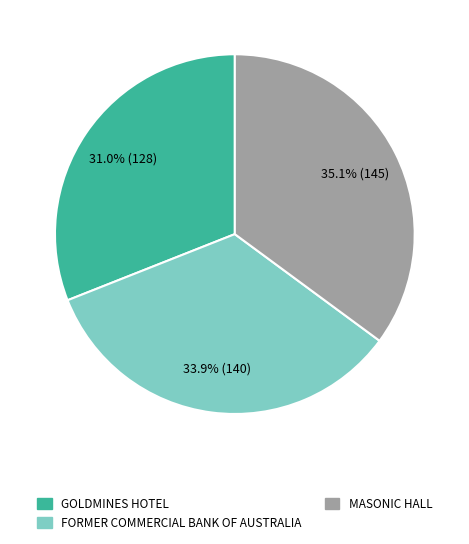

Approximately how many times larger is the value at MASONIC HALL compared to GOLDMINES HOTEL?

1.1